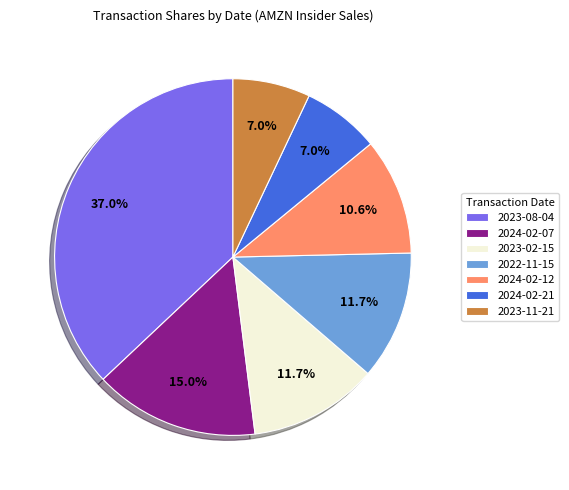

Is 2024-02-12 the majority of the pie?

No